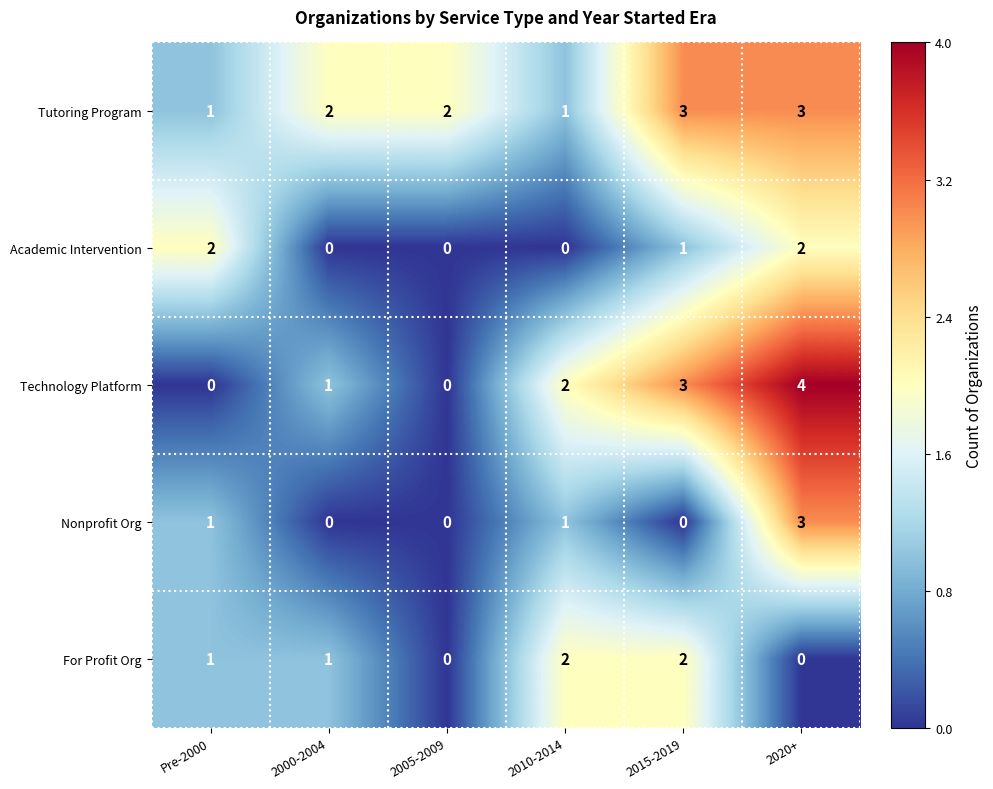

How many Academic Intervention values are between 0 and 2?

6